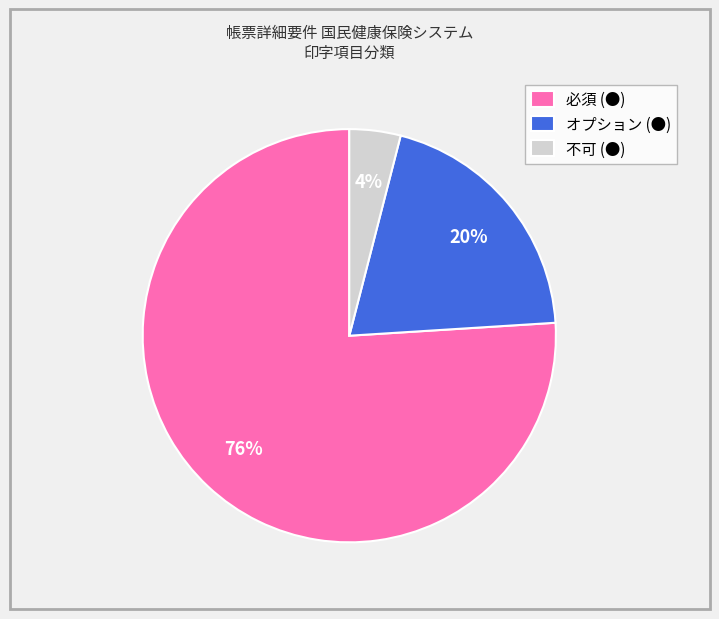

Combined, do 不可 (●) and 必須 (●) account for over 50%?

Yes